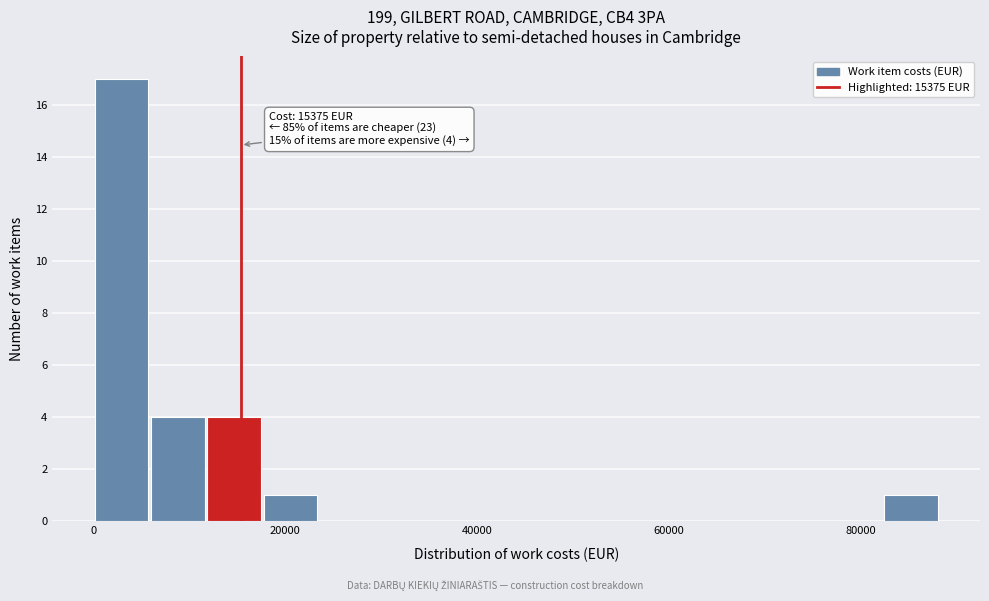

Around what value on the x-axis is the tallest bar? Give the approximate position of its centre, as read against the axis.

2000